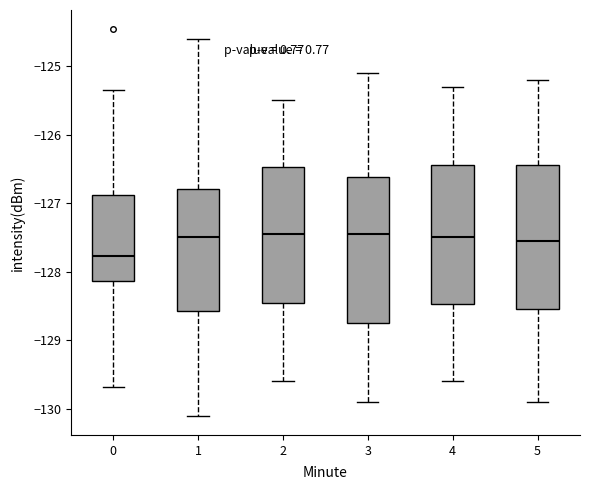

Where is the upper edge of the box at x = 3 on the y-axis? The values are not printed on the chart, so give them approximately, as read against the axis.

-126.6